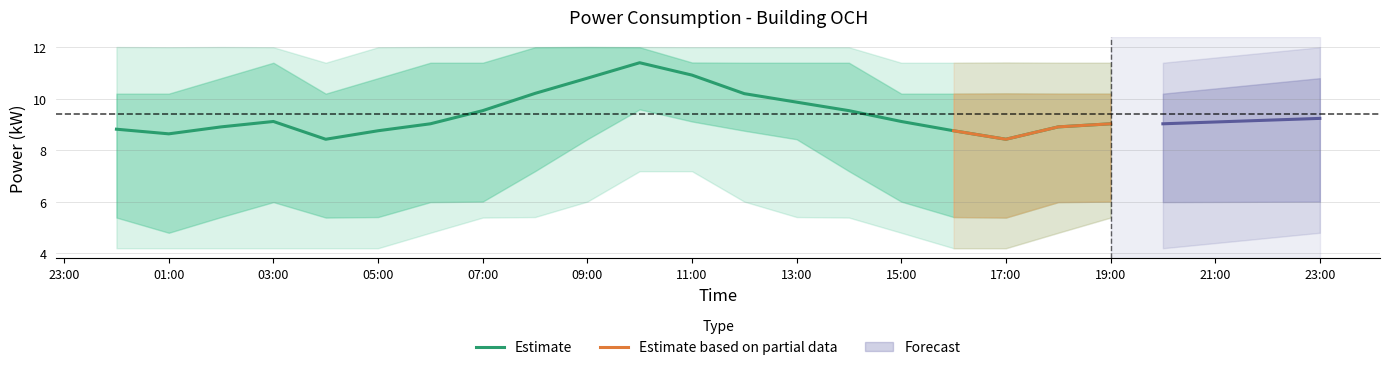

What is the greatest value displayed?

12.0